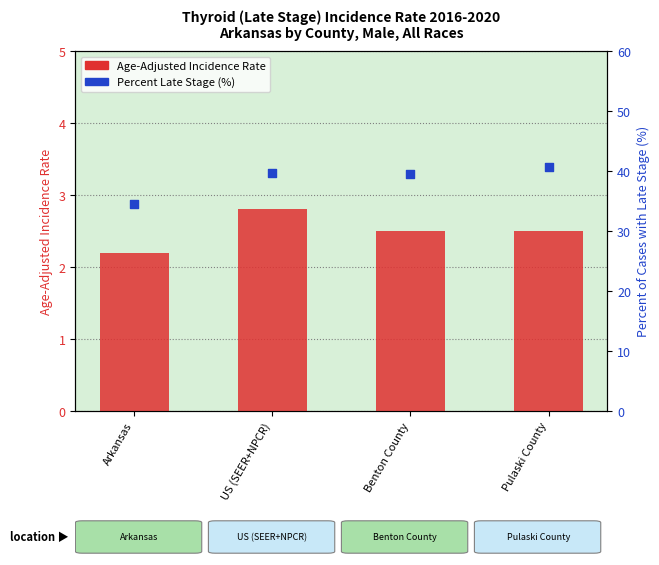

At which category is the sum across all series the highest?

Pulaski County